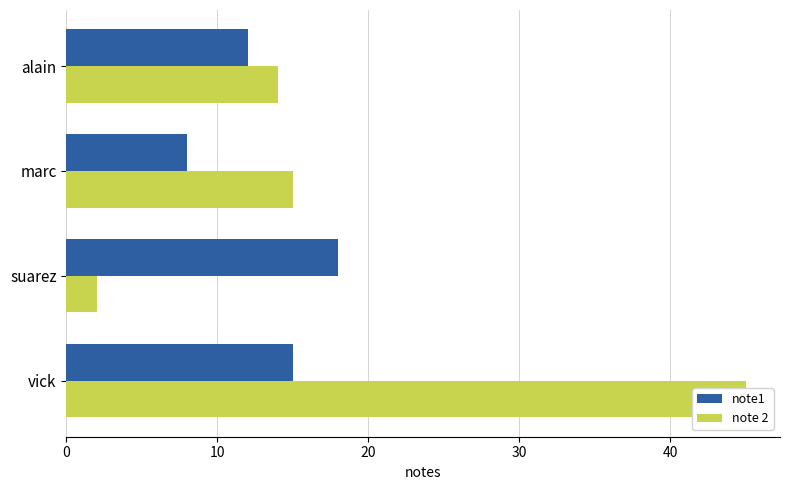

What is the highest value of the note 2 series?

45